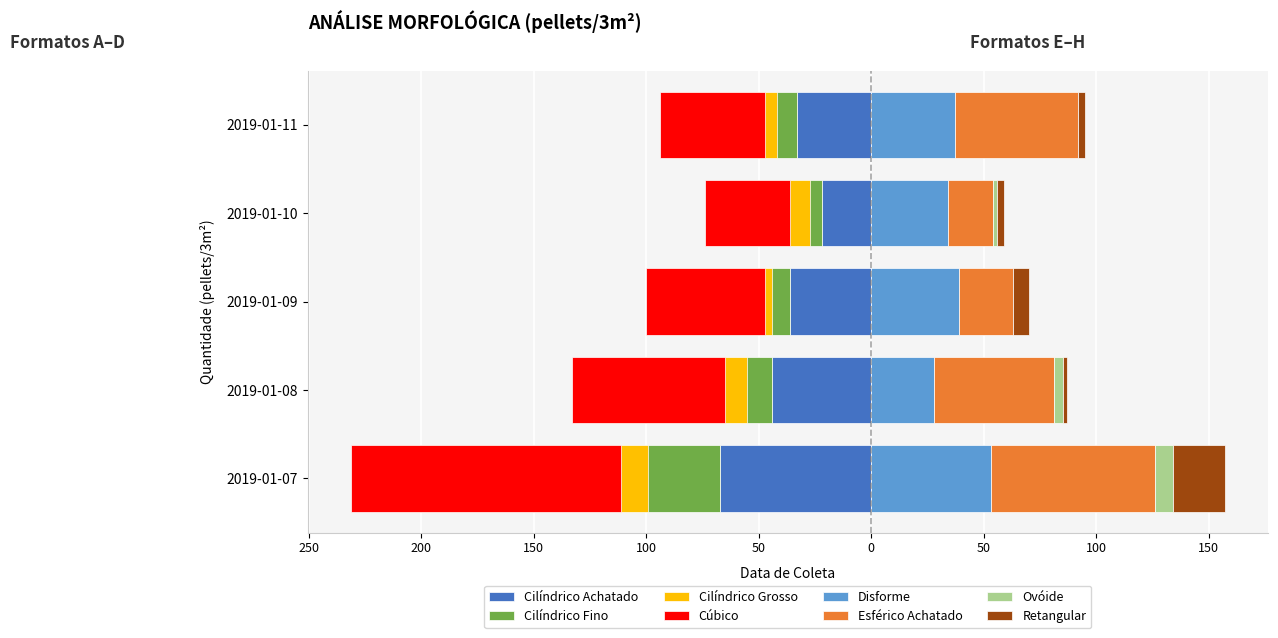

Is it true that Ovóide equals 0 at 2019-01-09?

True